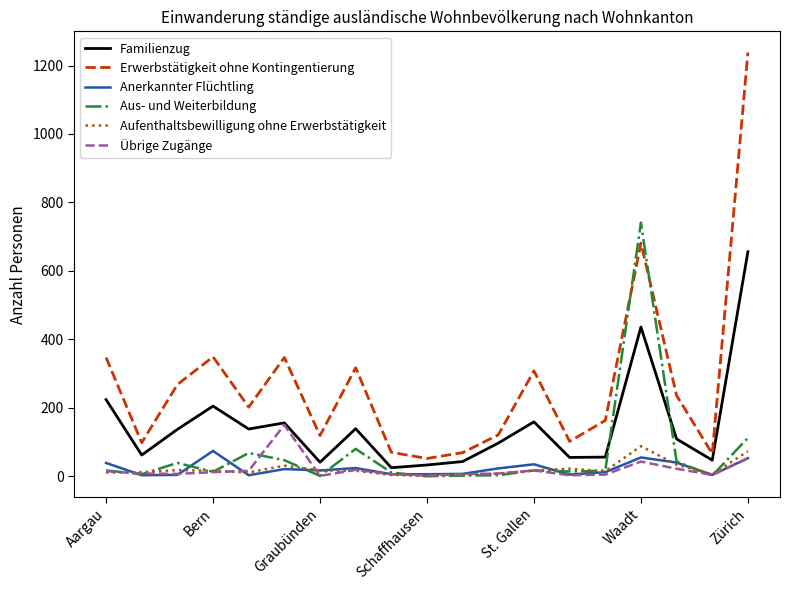

What is the maximum value for Aus- und Weiterbildung?

741